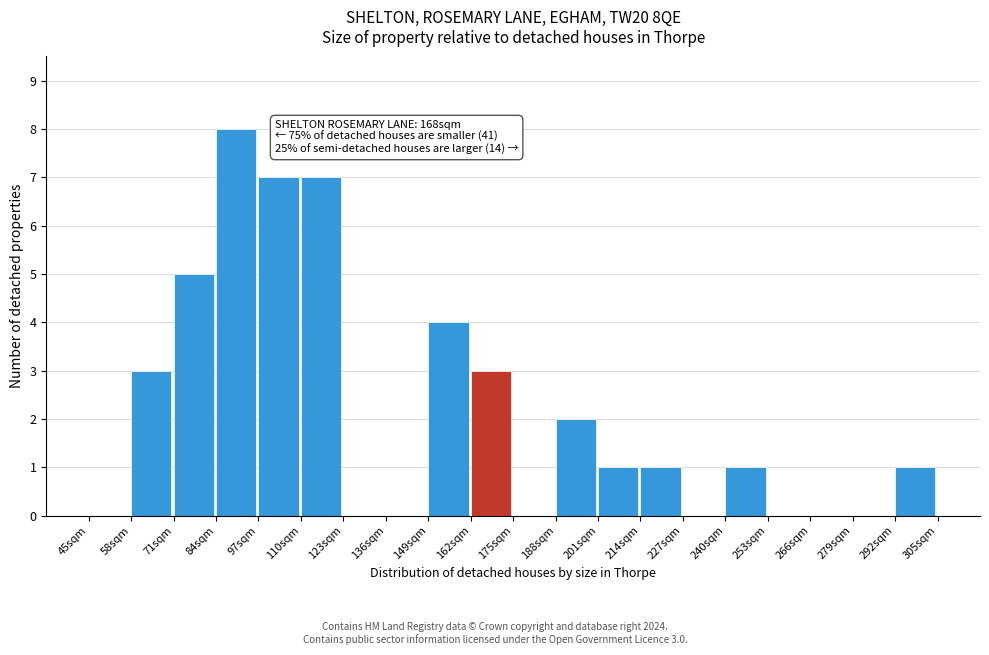

Reading left to right, what are all the values shown in this chart?

45sqm=0	58sqm=3	71sqm=5	84sqm=8	97sqm=7	110sqm=7	123sqm=0	136sqm=0	149sqm=4	162sqm=3	175sqm=0	188sqm=2	201sqm=1	214sqm=1	227sqm=0	240sqm=1	253sqm=0	266sqm=0	279sqm=0	292sqm=1